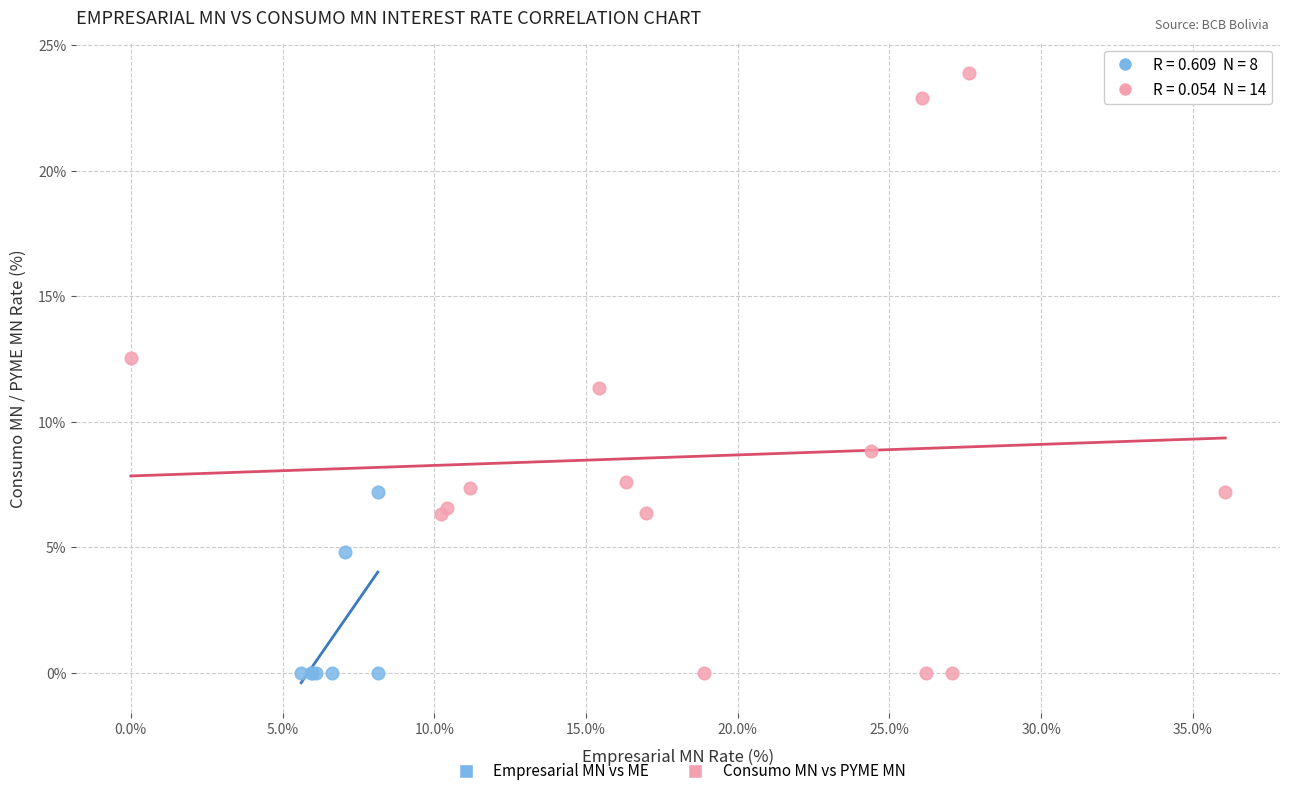

Which series has the widest spread of Y values?

Consumo MN vs PYME MN